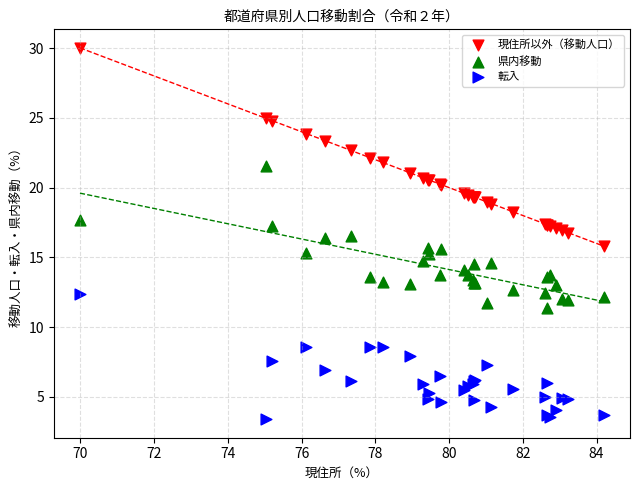

Which series has the largest Y range (max minus min)?

現住所以外（移動人口）